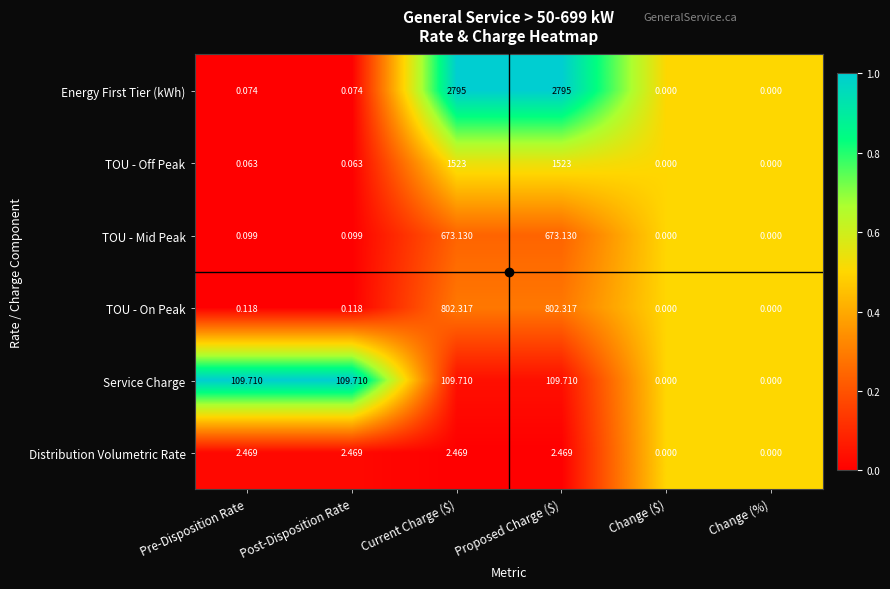

Which series has the widest spread of values?

Energy First Tier (kWh)